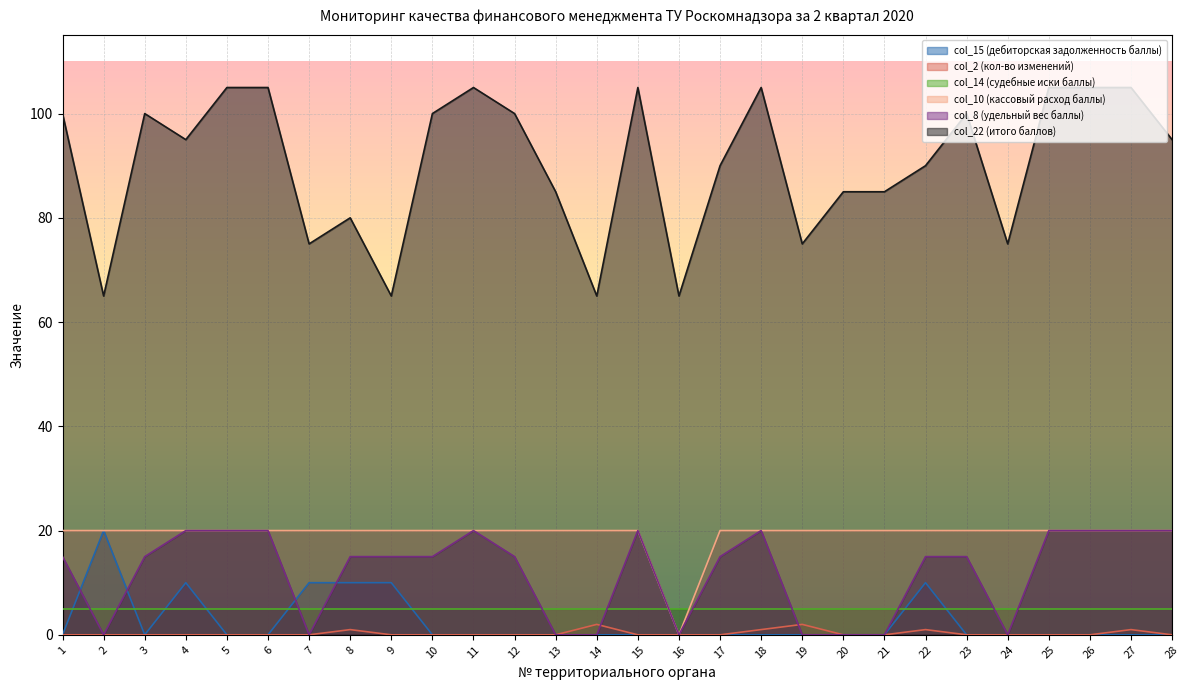

True or false: col_2 (кол-во изменений) has a value of 1 at 15.

False